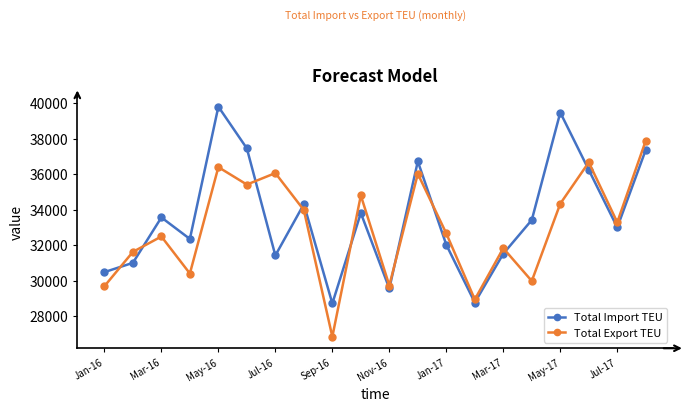

How many interior local peaks does the Total Export TEU series have?

7